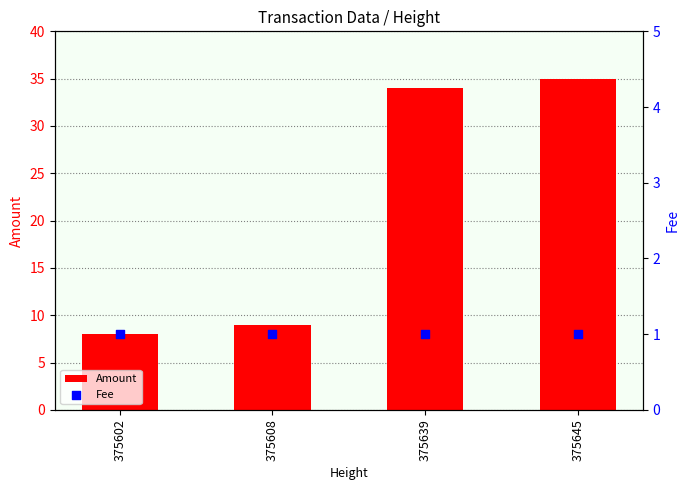

Which series has the largest total across all categories?

Amount